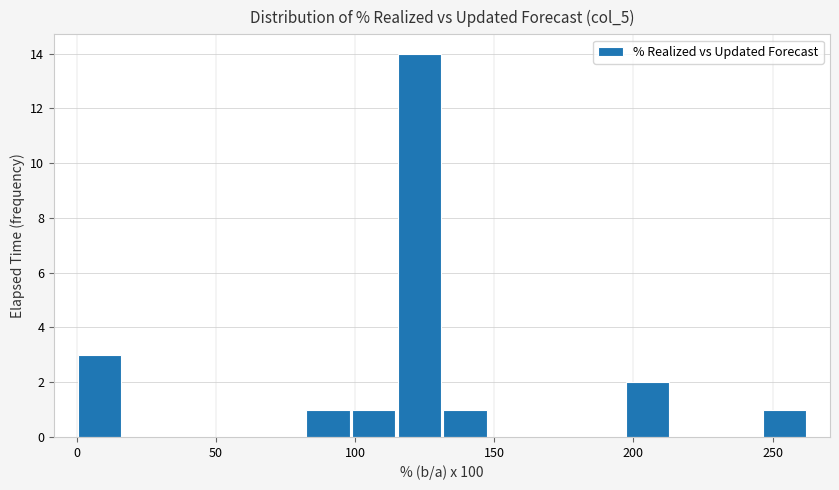

Around what value on the x-axis is the tallest bar? Give the approximate position of its centre, as read against the axis.

125